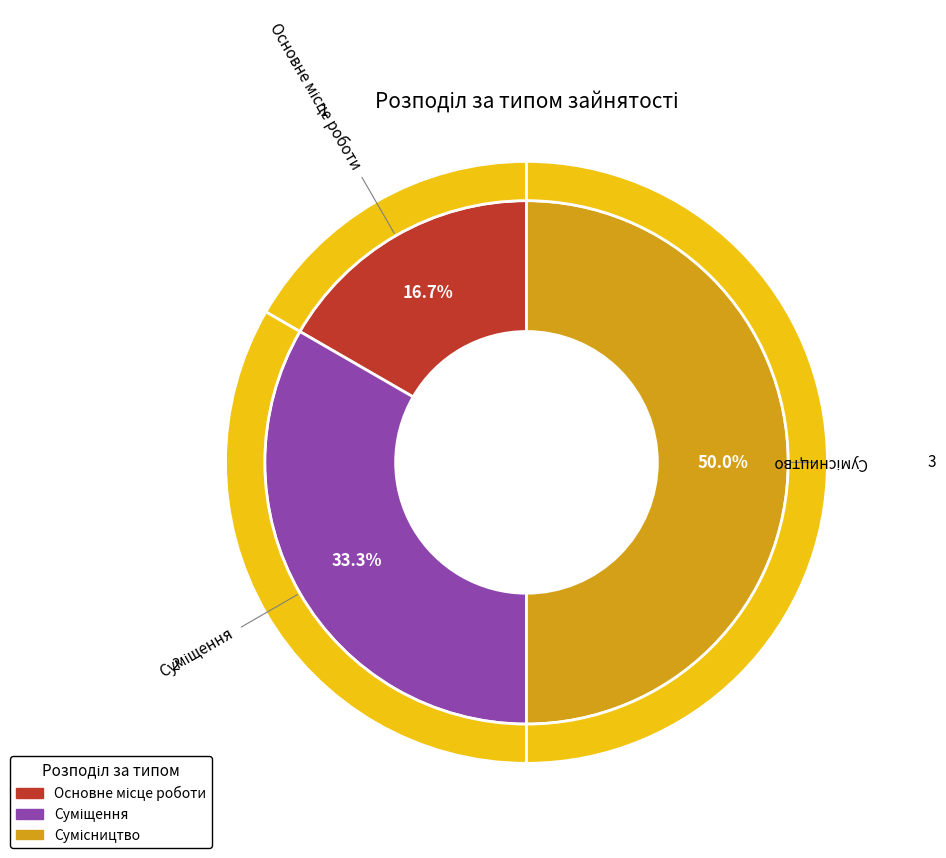

Is it true that Сумісництво is 58% of the pie?

False